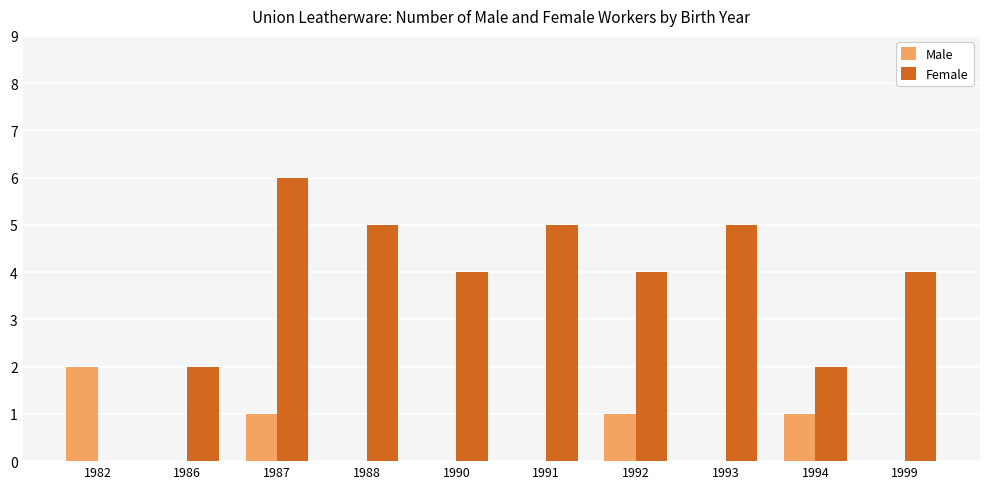

What is the sum of all Male values?

5